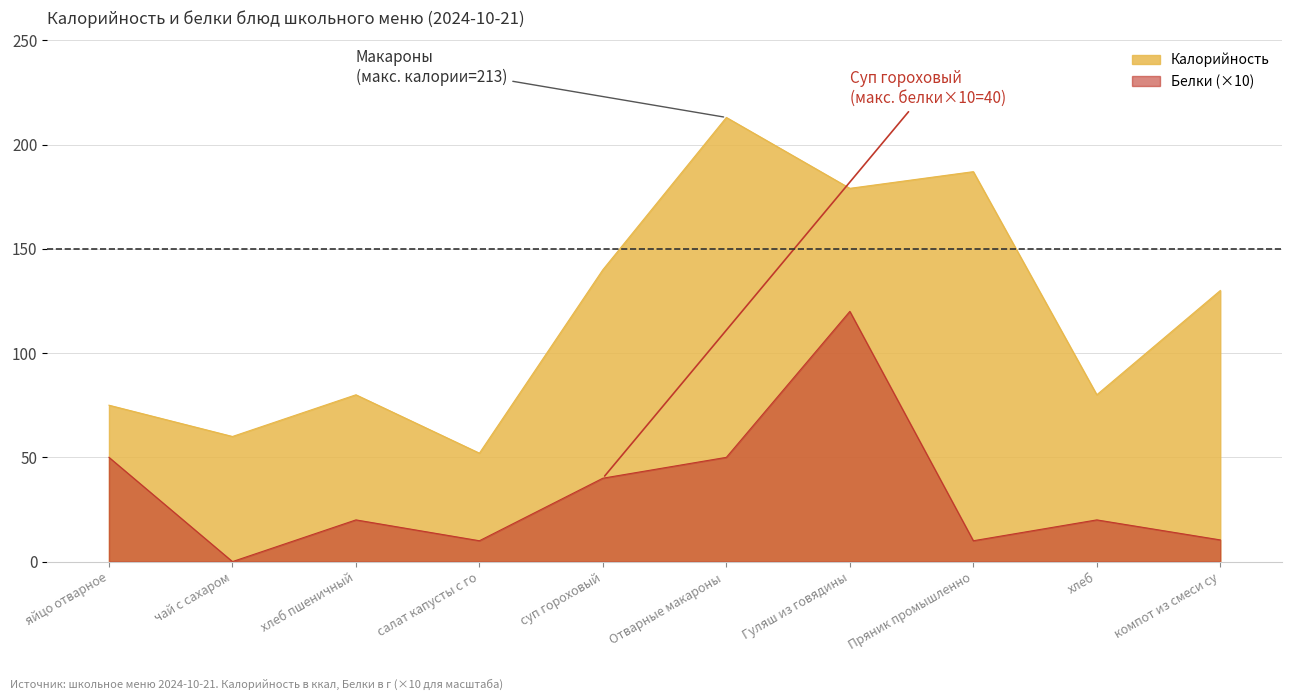

Is the value of Белки (×10) at яйцо отварное greater than the value of Калорийность at хлеб пшеничный?

No